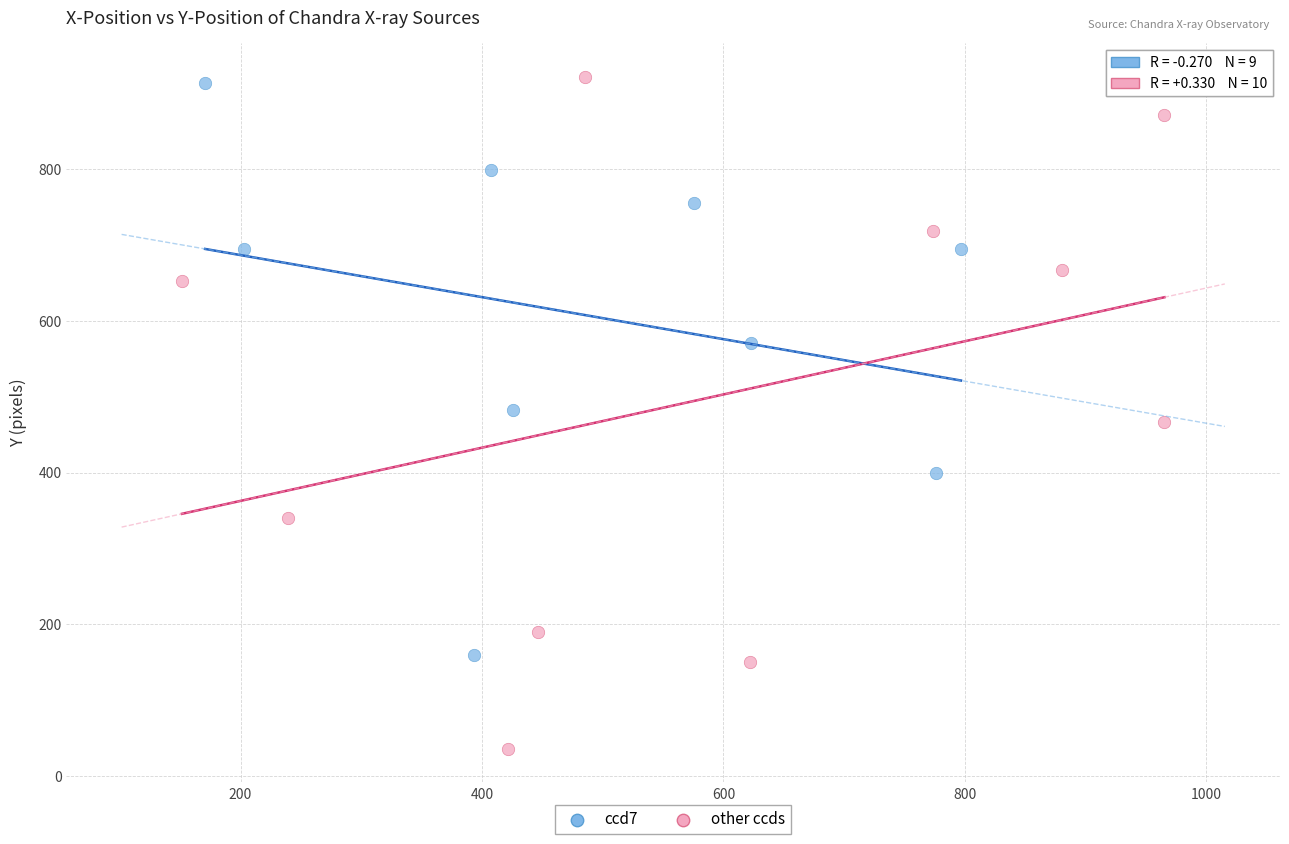

Which series has the largest Y range (max minus min)?

other ccds